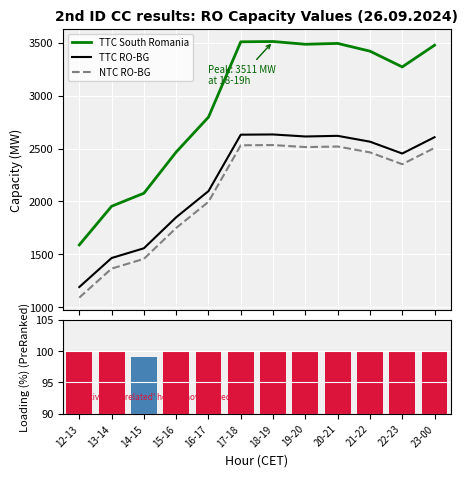

What is the label of the 6th bar from the right?

18-19